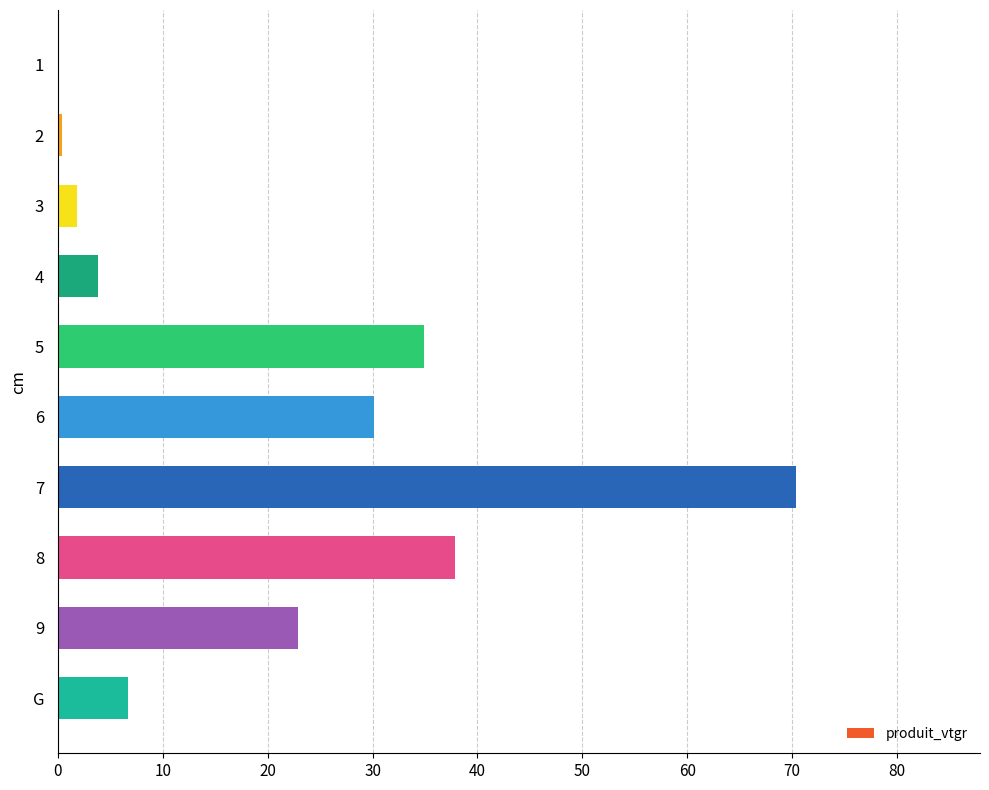

The chart shows a value of 0.4 at 2. True or false?

True